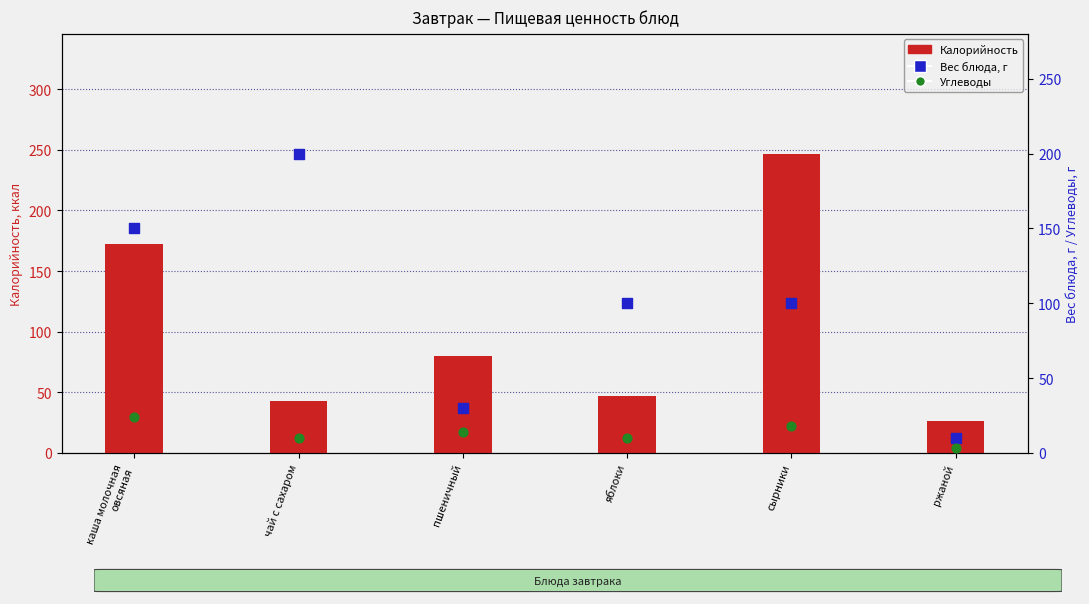

What is the total value across all series at яблоки?

157